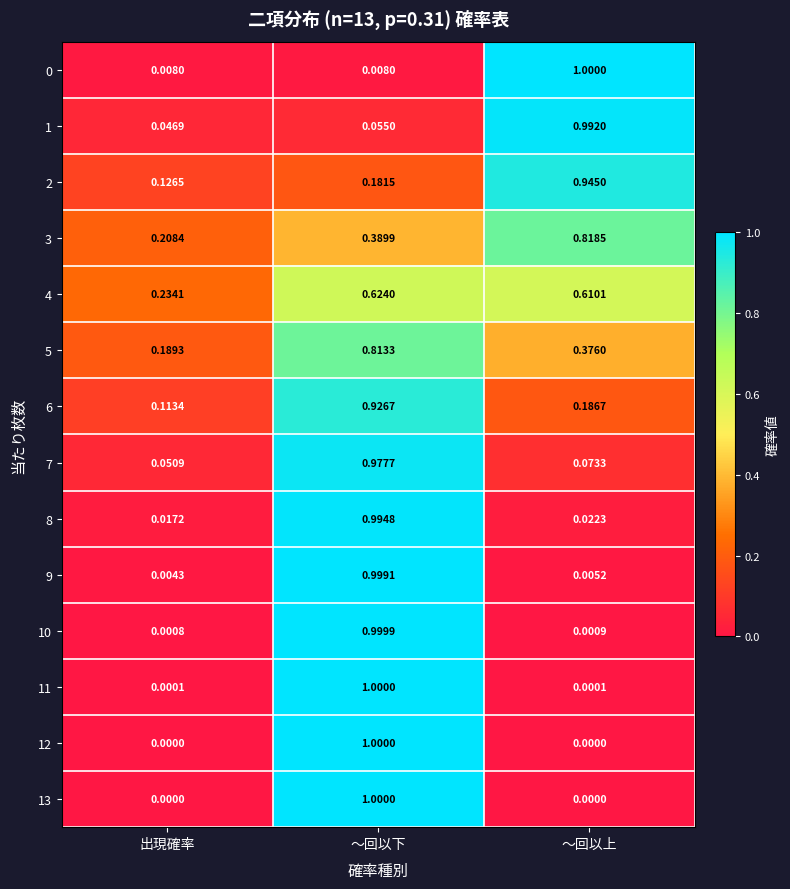

At which category is the sum across all series the highest?

～回以下